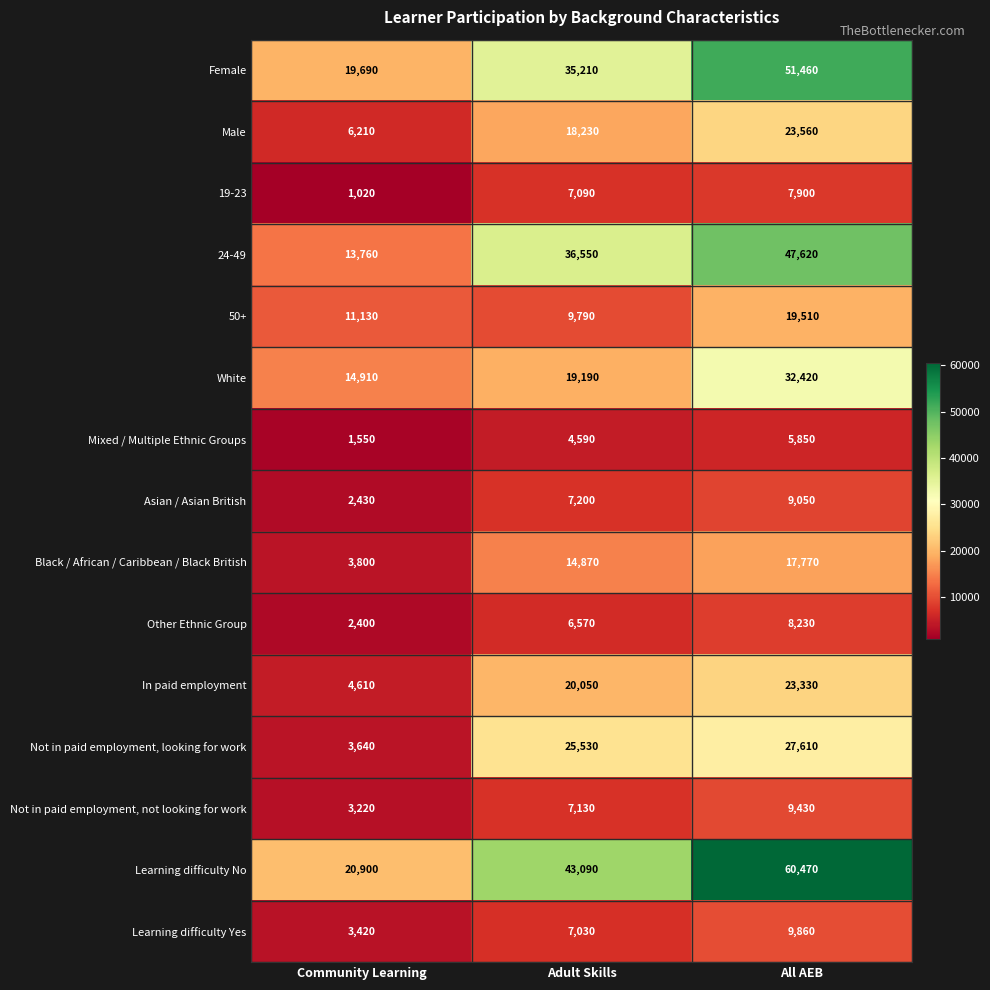

At which category is the sum across all series the highest?

All AEB